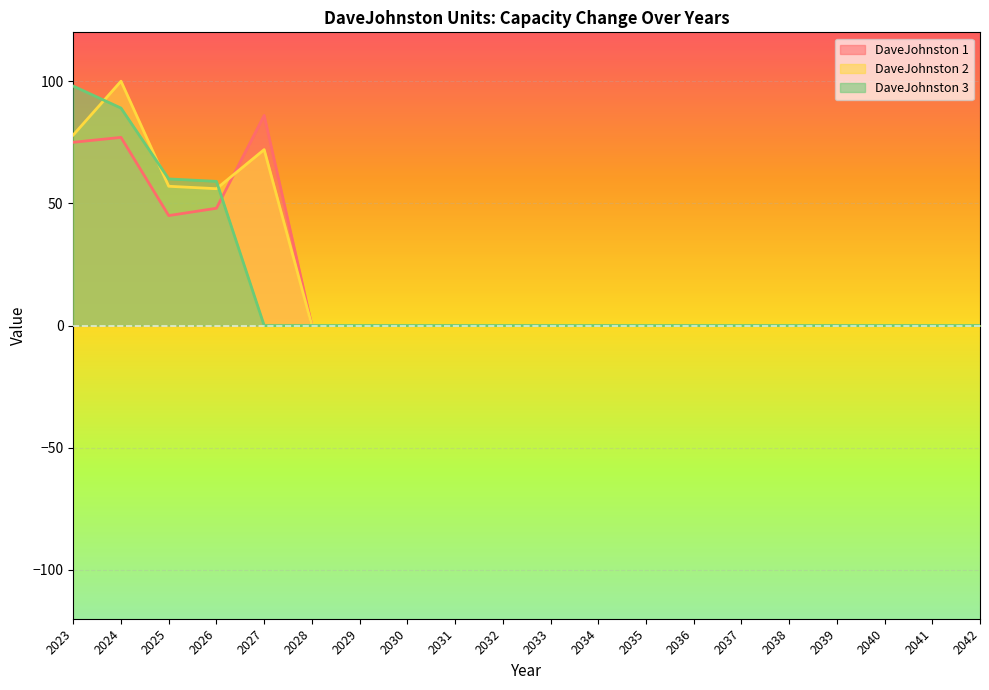

True or false: DaveJohnston 2 and DaveJohnston 3 intersect in this chart.

True